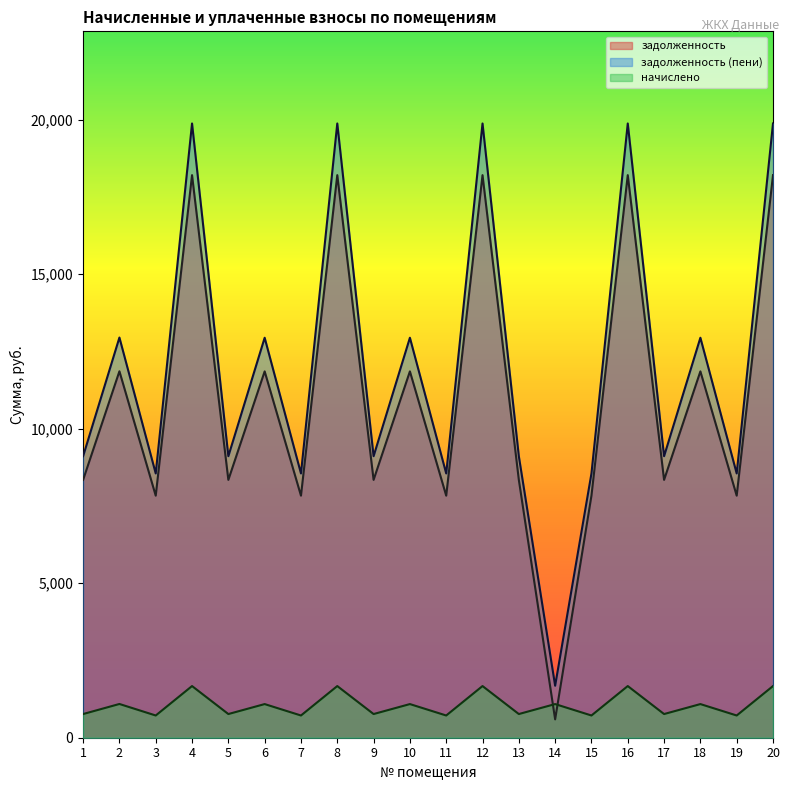

What value does the задолженность series have at 7?

7832.2